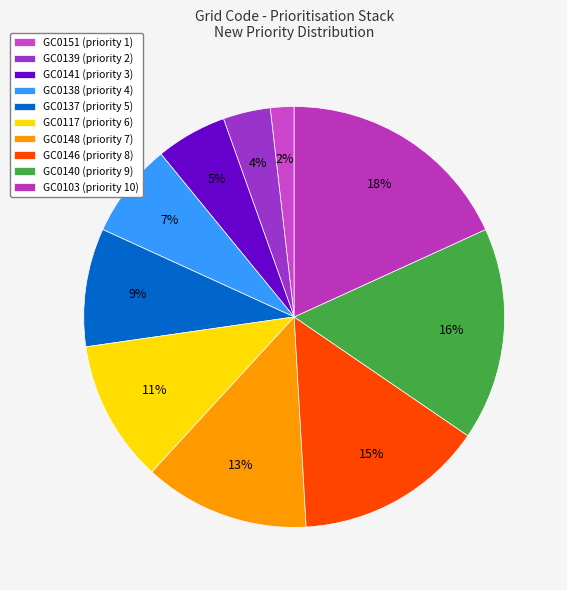

Approximately how many times larger is the value at GC0151 compared to GC0103?

0.1